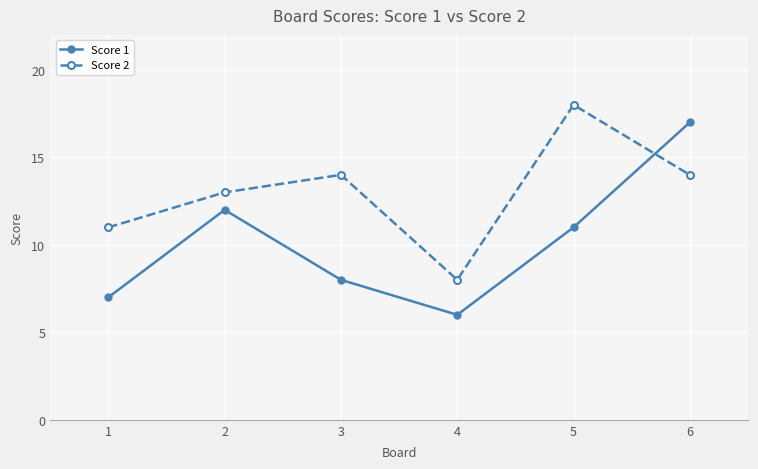

How many data points in Score 2 are less than 14?

3